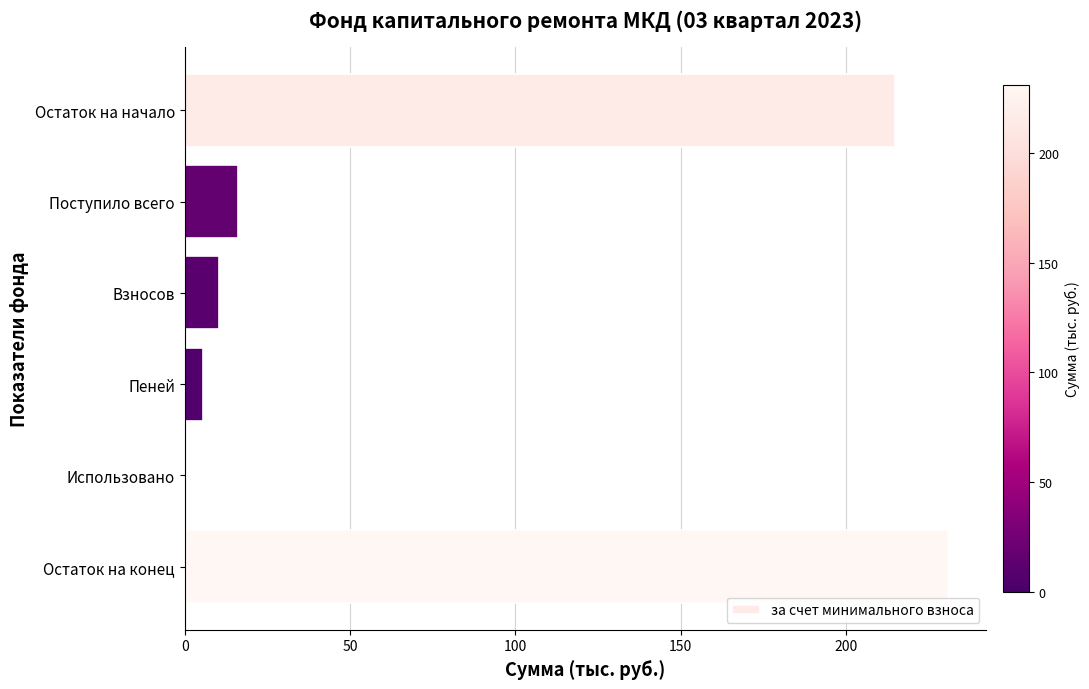

What is the ratio of the value at Взносов to the value at Пеней?

1.8